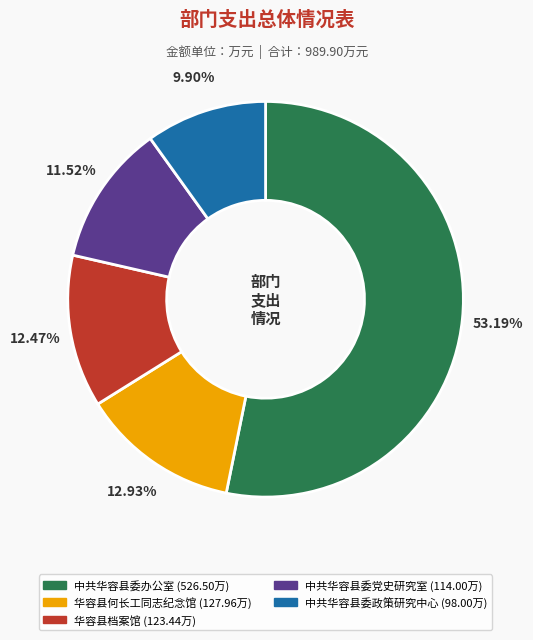

To the nearest percent, what percentage of the pie is 中共华容县委党史研究室?

12%